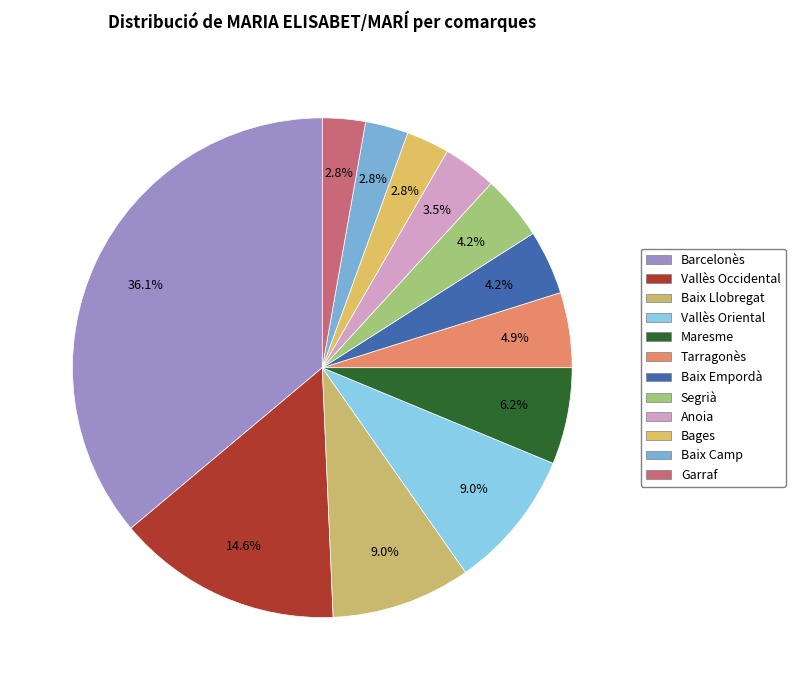

True or false: Anoia accounts for 3% of the total.

True